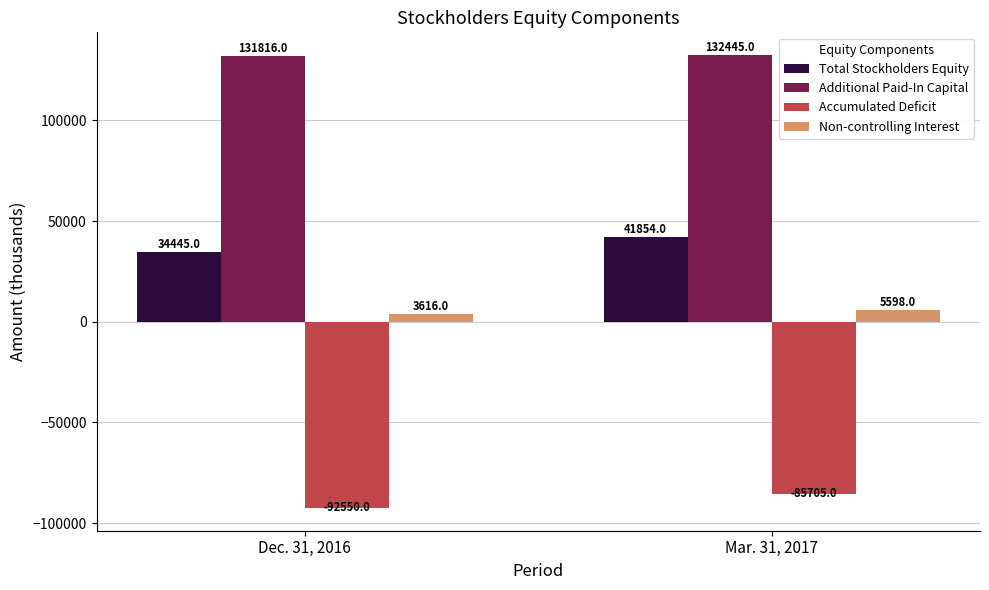

What is the label of the 2nd bar from the left?

Mar. 31, 2017